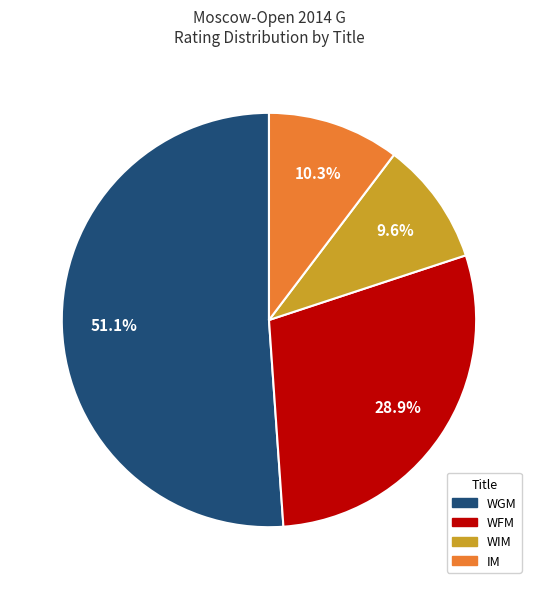

Is there any slice that represents more than half of the pie?

Yes